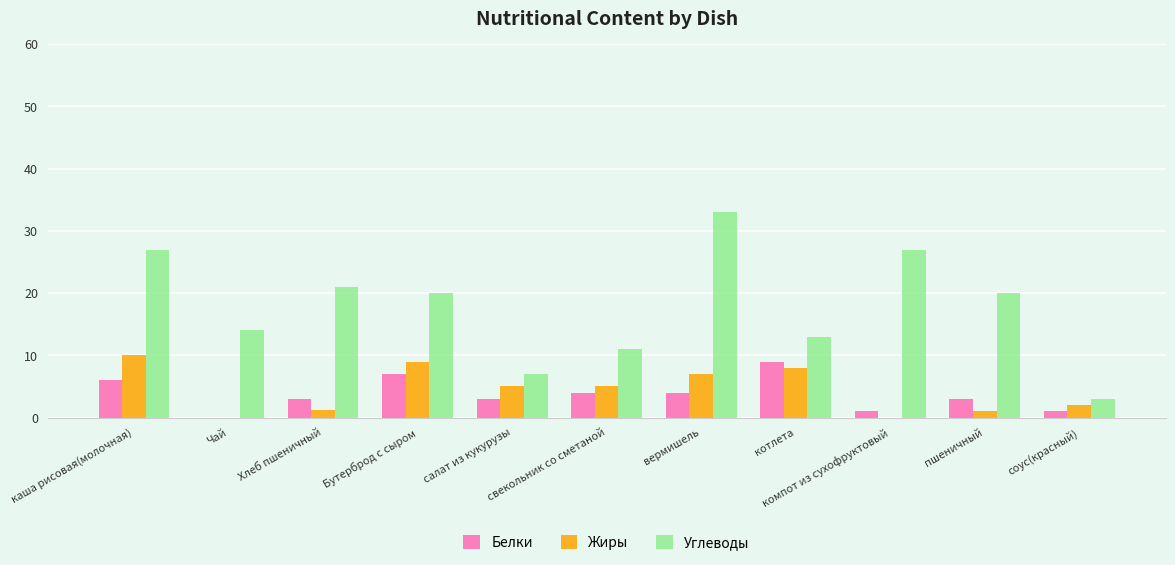

Between Хлеб пшеничный and соус(красный), which series saw the biggest shift?

Углеводы